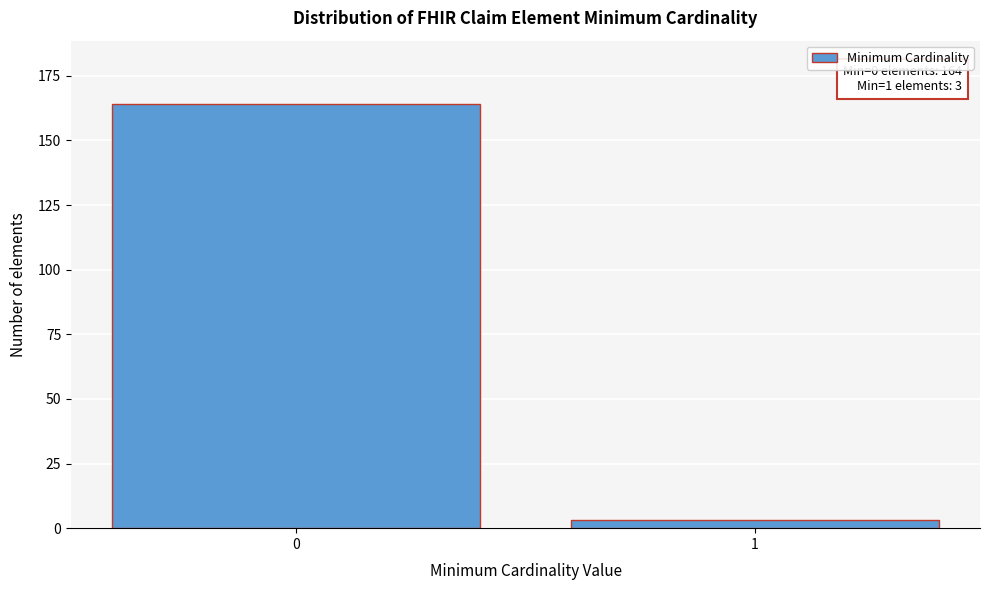

Reading left to right, what are all the values shown in this chart?

0=164	1=3